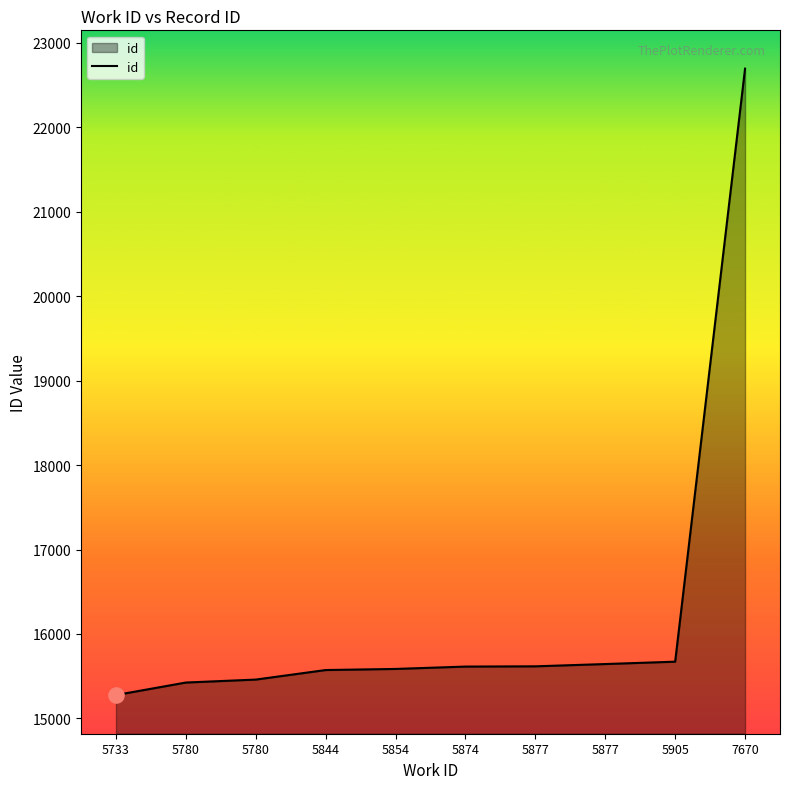

Is this an area chart (filled region under the line)?

Yes